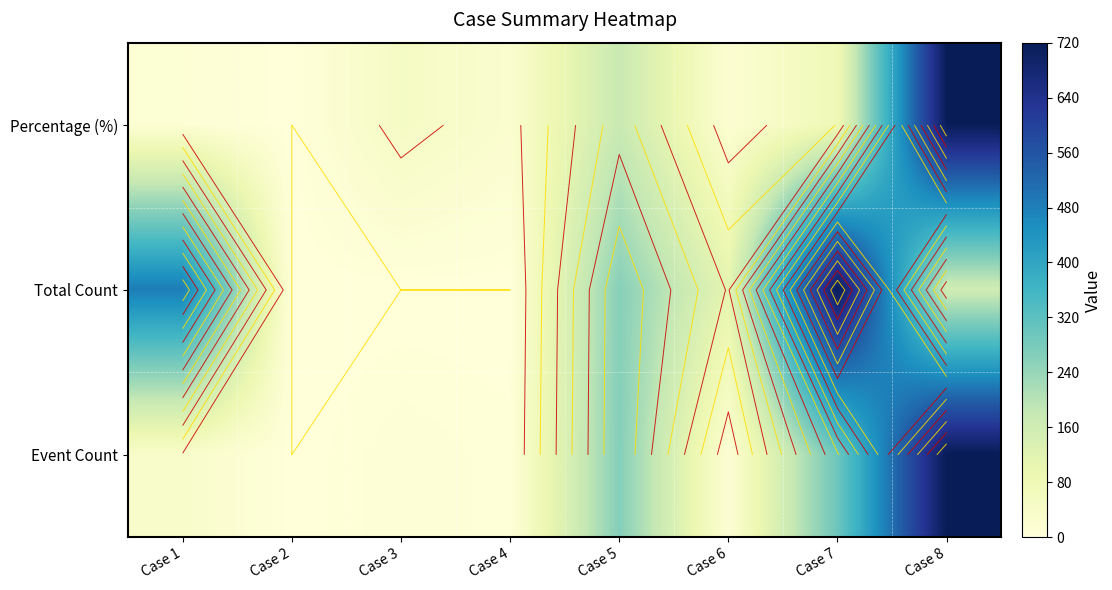

What is the approximate value of Event Count at Case 6?

12.6